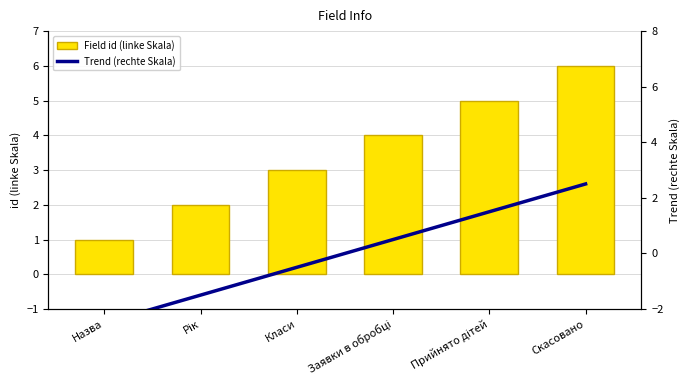

What is the maximum value for Field id (linke Skala)?

6